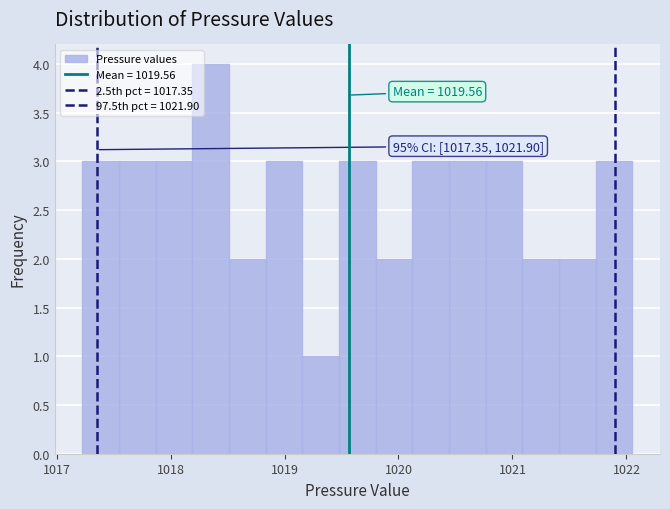

Read against the x-axis, roughly where is the centre of the tallest bar?

1018.4